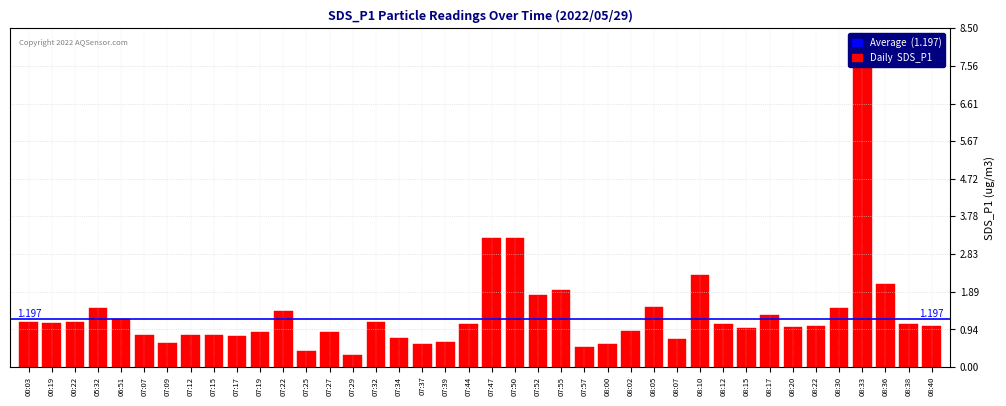

What is the change in value from 07:15 to 08:33?

+7.1